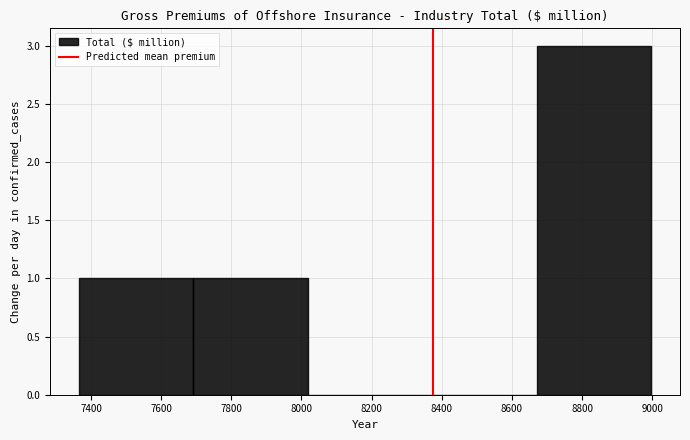

Over which range of the x-axis is the bar tallest?

8680 to 9000